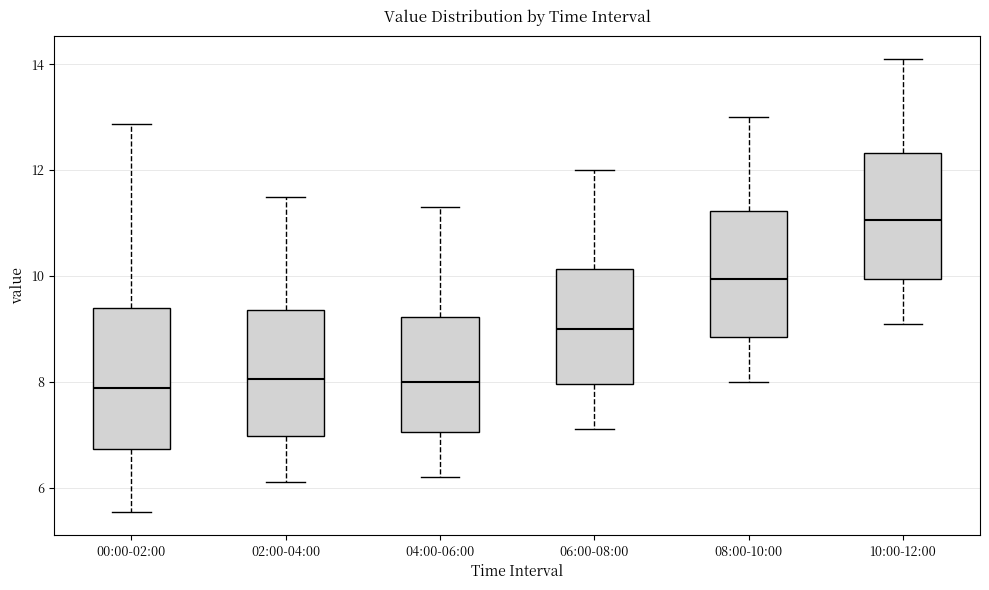

Comparing the boxes themselves (not the whiskers), which one is the tallest?

00:00-02:00